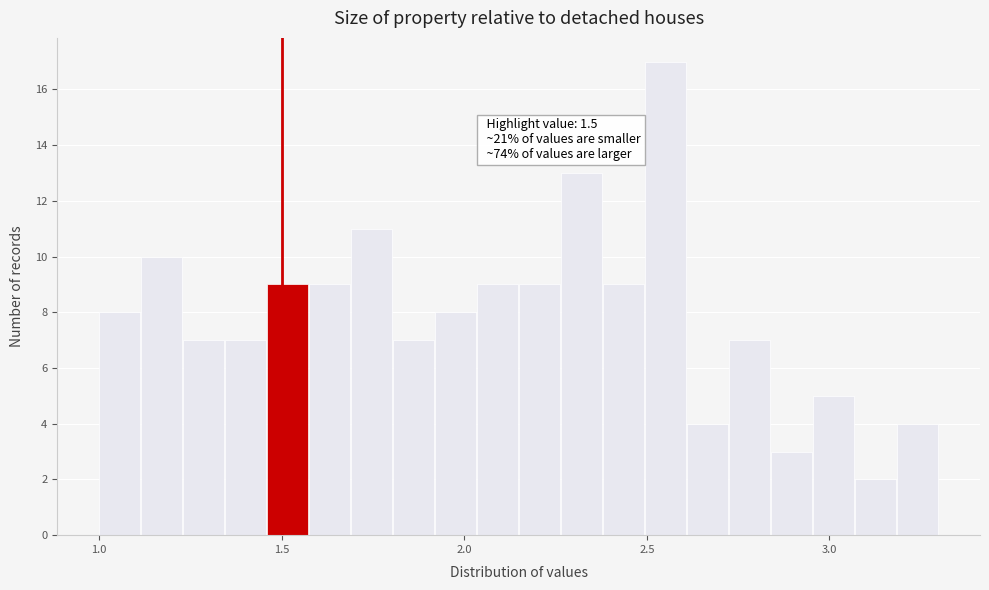

Read against the x-axis, roughly where is the centre of the tallest bar?

2.55